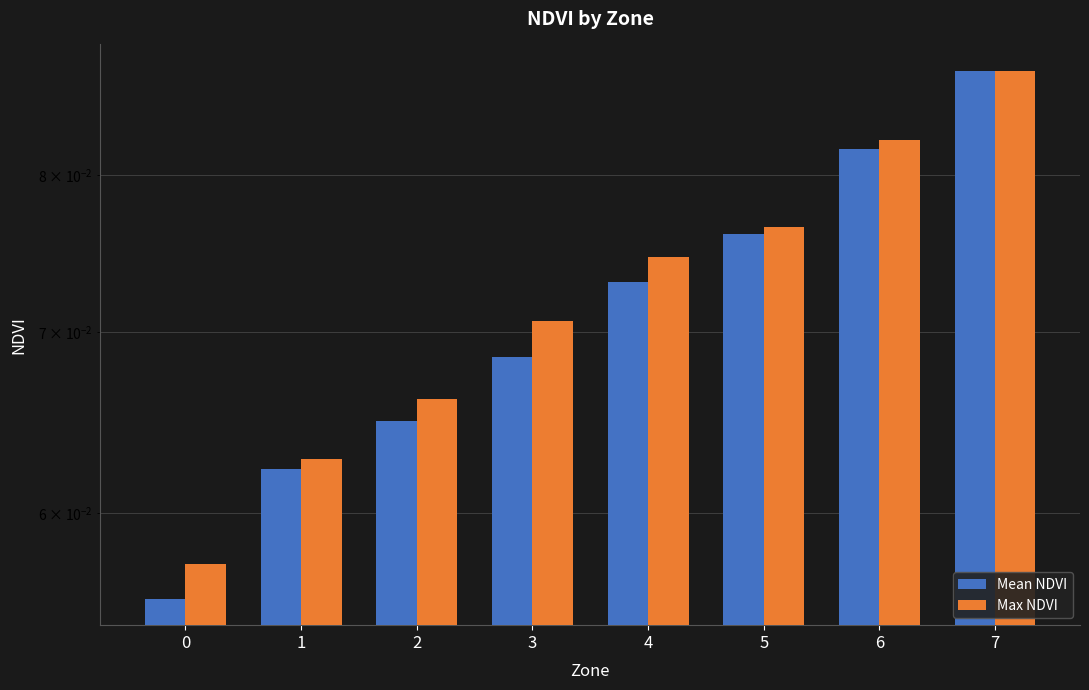

Reading left to right, transcribe all the data shown in this chart.

Mean NDVI: 0=0.1	1=0.1	2=0.1	3=0.1	4=0.1	5=0.1	6=0.1	7=0.1
Max NDVI: 0=0.1	1=0.1	2=0.1	3=0.1	4=0.1	5=0.1	6=0.1	7=0.1